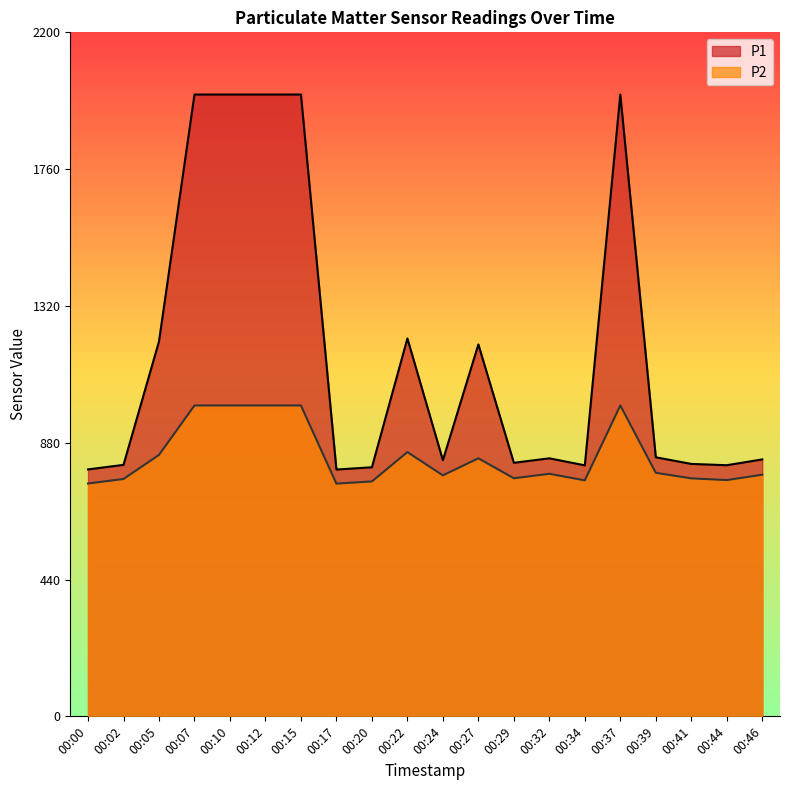

What is the average value of the P1 series?

1168.5